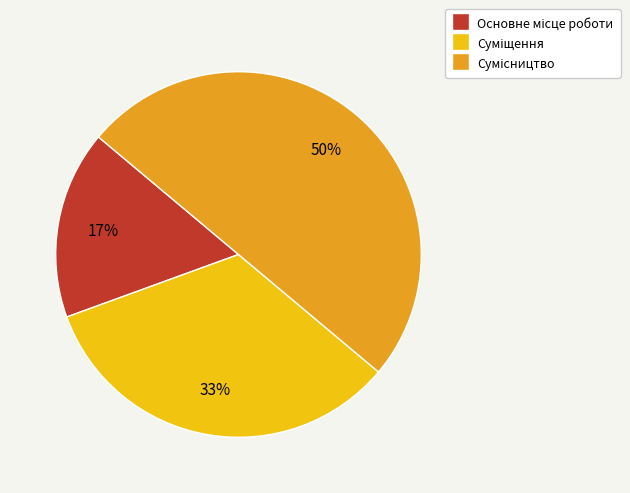

To the nearest percent, what is the difference between the largest and smallest slice percentages?

33%